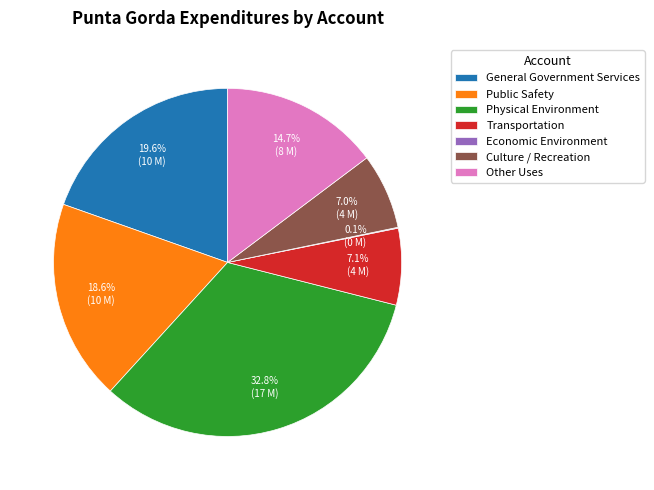

Does Other Uses represent more than half of the total?

No